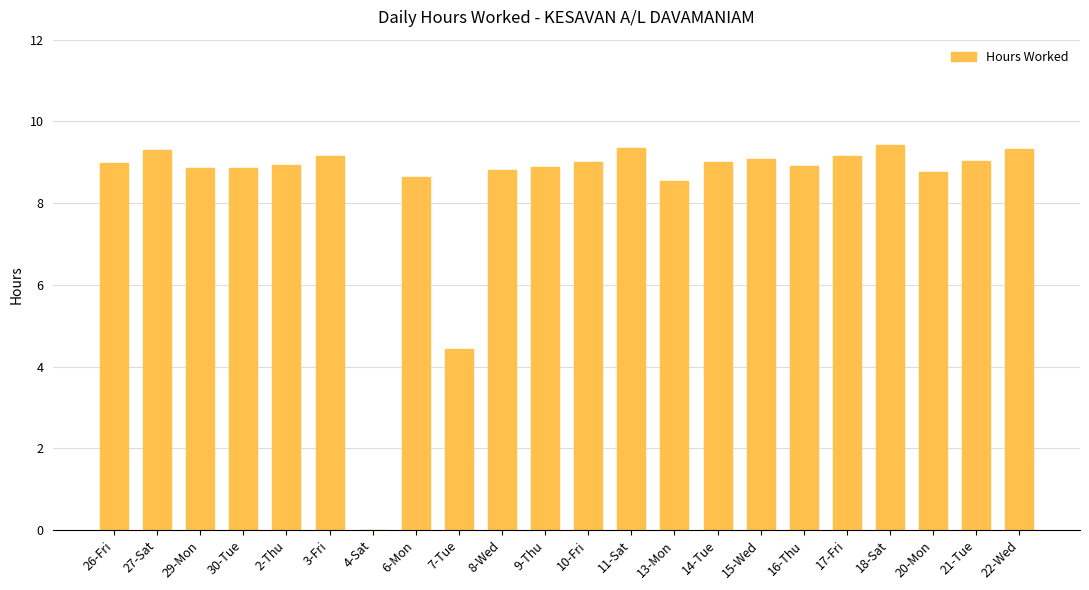

How many positive values are there?

21